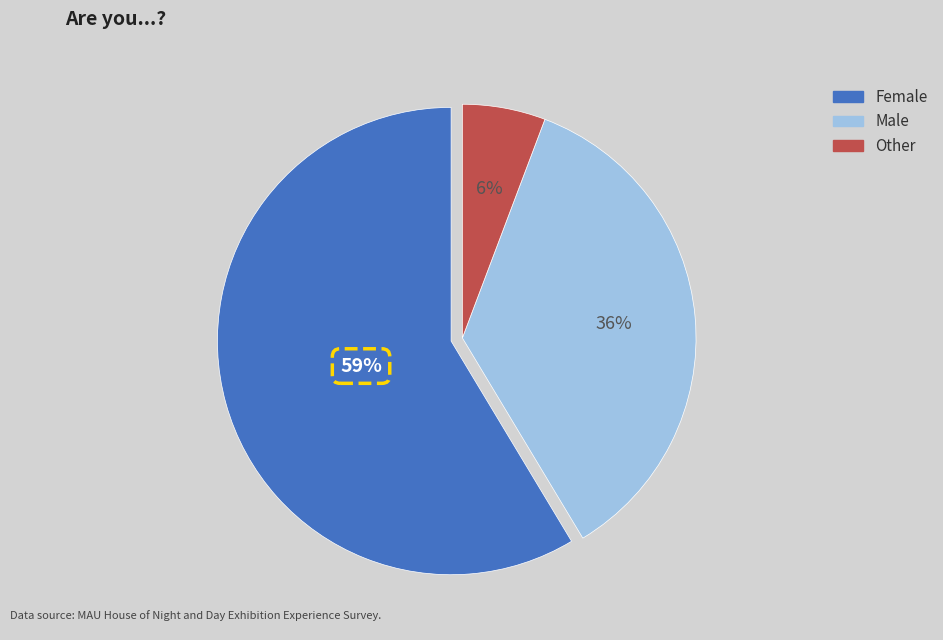

The Male slice represents 49% of the pie. True or false?

False